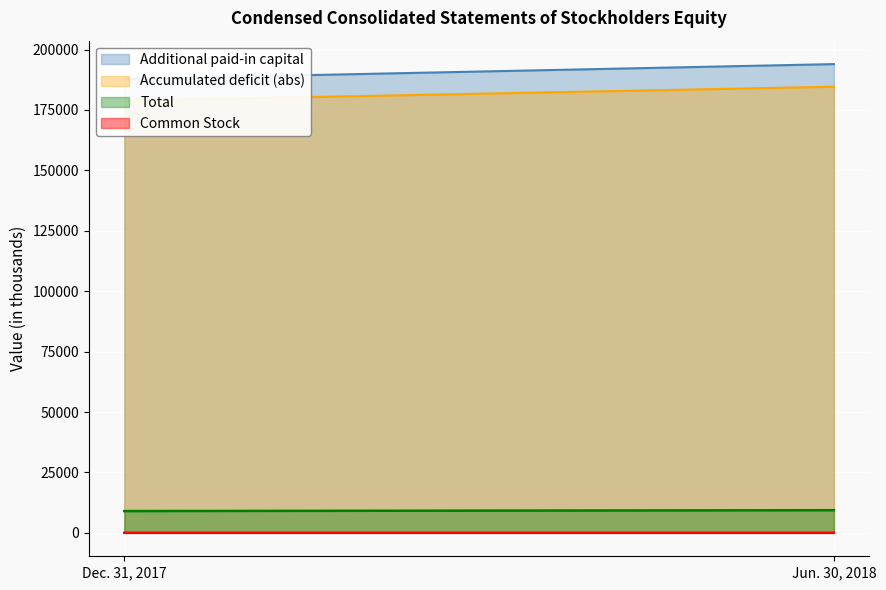

Reading left to right, what are all the values shown in this chart?

Total: 9007	9368
Additional paid-in capital: 187805	193958
Accumulated deficit: -178803	-184598
Common Stock: 5	8